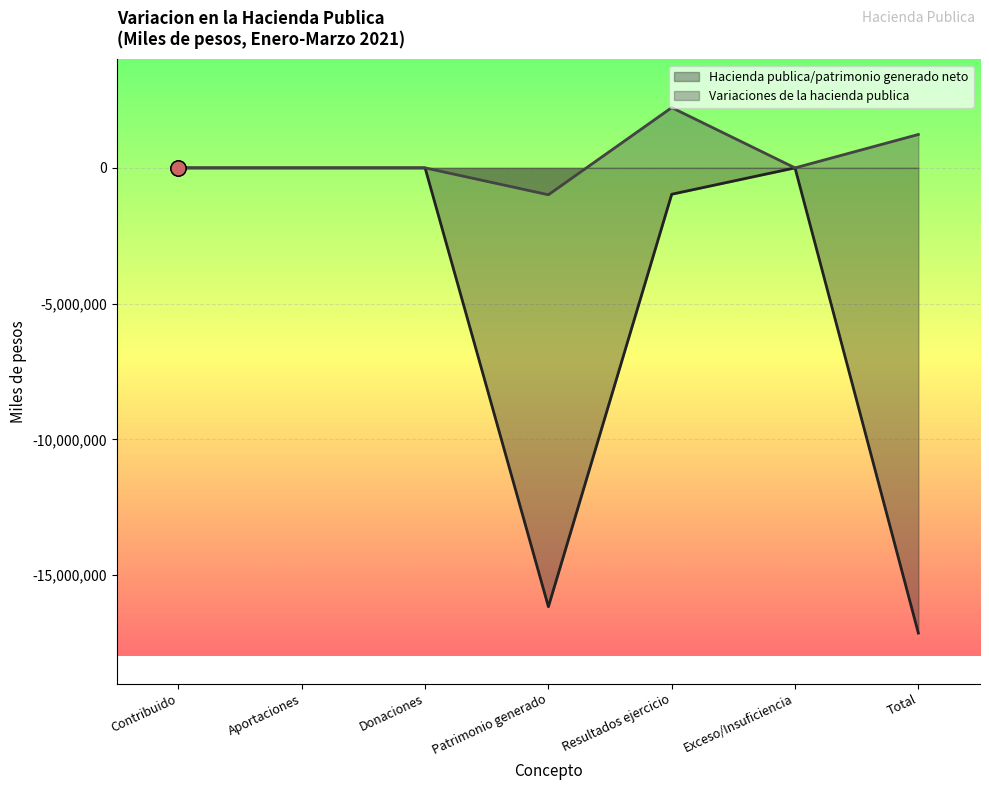

Which series contains the lowest Y value?

Hacienda publica/patrimonio generado neto